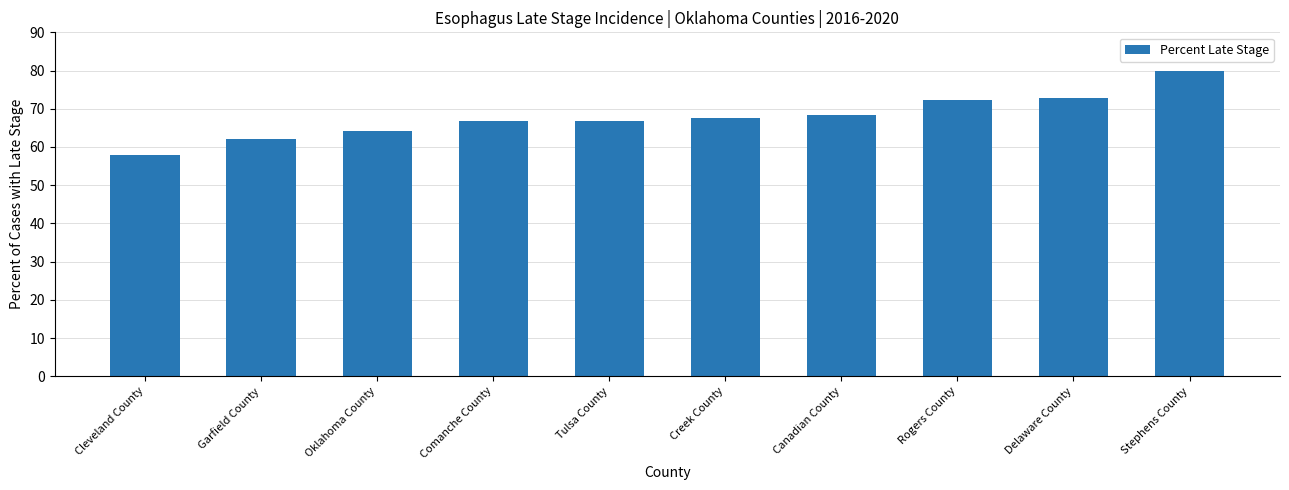

What is the difference between the maximum and second lowest values?

17.9